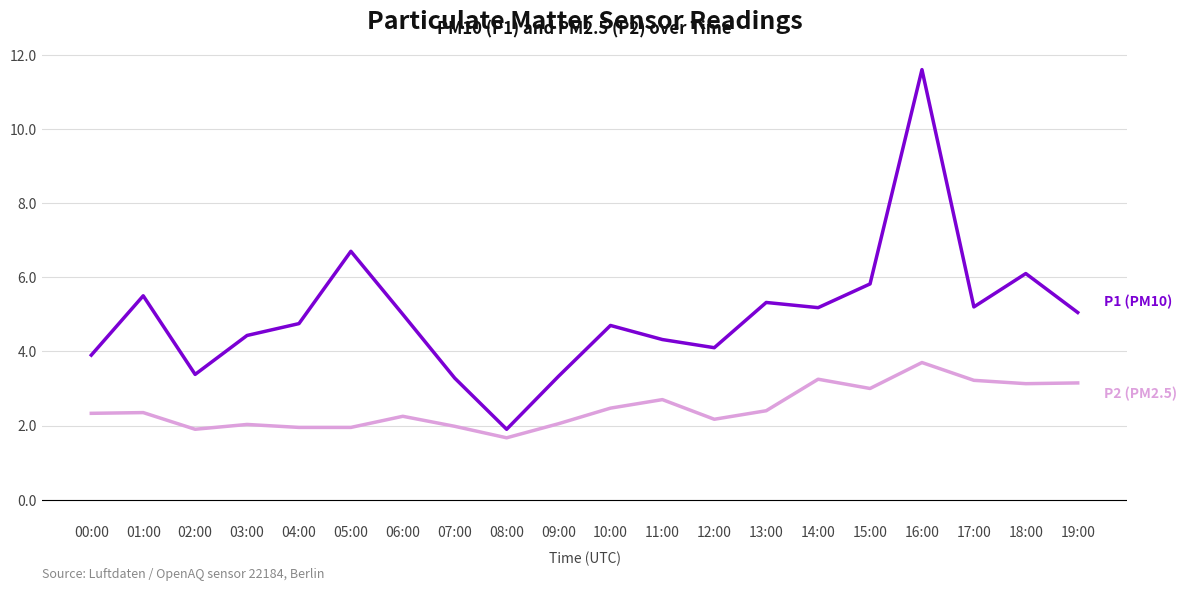

At which category is the sum across all series the highest?

16:00